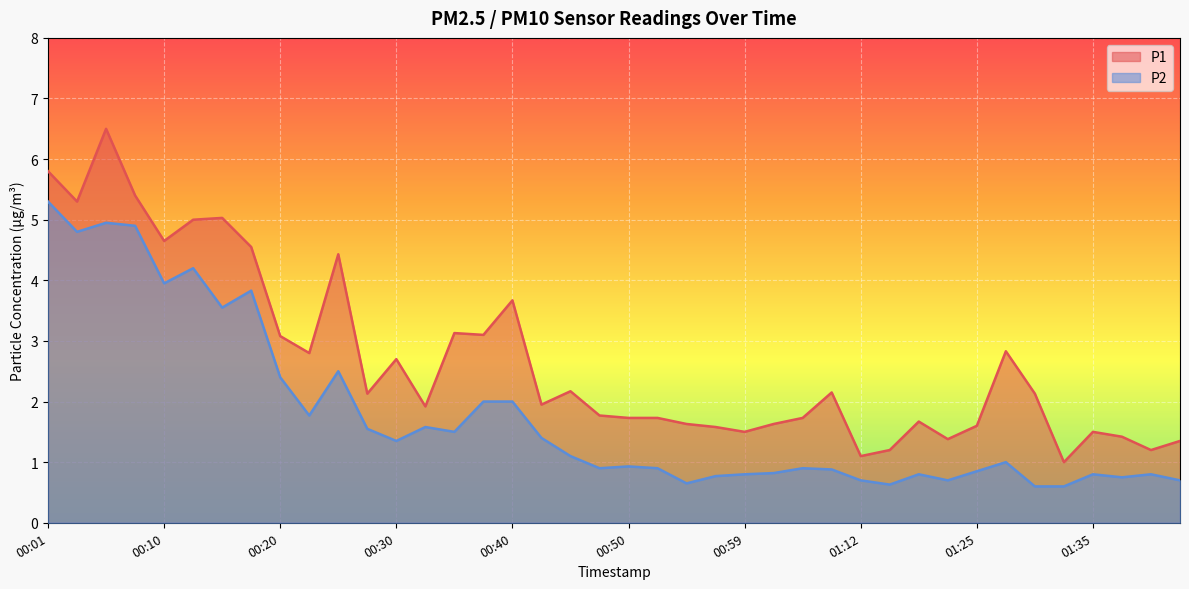

Where is P2 nearest to the value 2?

00:37